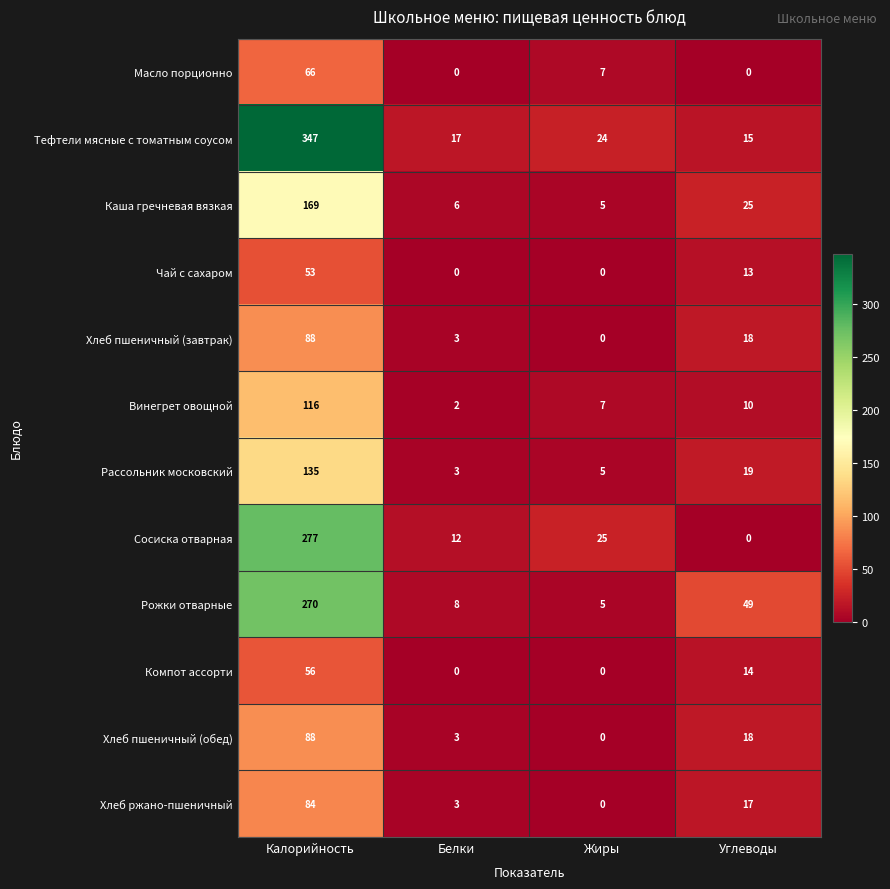

What is the greatest value displayed?

347